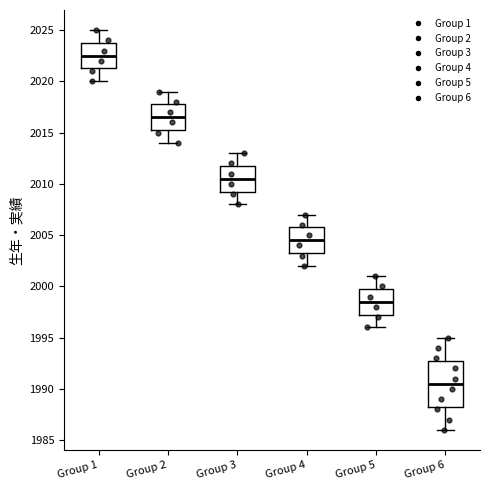

Reading left to right, read every box against the y-axis: the position of its median line, the range the box covers, and the ends of its whiskers. The values are not printed on the chart, so give them approximately, as read against the axis.

Group 1: median 2022.5, box 2021.5 to 2024.0, whiskers 2020.0 to 2025.0
Group 2: median 2016.5, box 2015.5 to 2018.0, whiskers 2014.0 to 2019.0
Group 3: median 2010.5, box 2009.5 to 2012.0, whiskers 2008.0 to 2013.0
Group 4: median 2004.5, box 2003.5 to 2006.0, whiskers 2002.0 to 2007.0
Group 5: median 1998.5, box 1997.5 to 2000.0, whiskers 1996.0 to 2001.0
Group 6: median 1990.5, box 1988.5 to 1993.0, whiskers 1986.0 to 1995.0